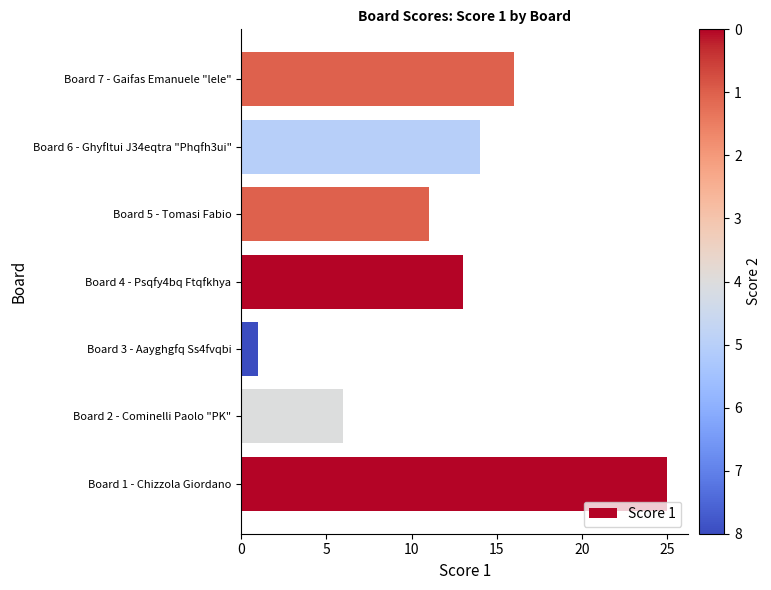

List the labels in order of value, smallest first.

Board 3 - Aayghgfq Ss4fvqbi, Board 2 - Cominelli Paolo "PK", Board 5 - Tomasi Fabio, Board 4 - Psqfy4bq Ftqfkhya, Board 6 - Ghyfltui J34eqtra "Phqfh3ui", Board 7 - Gaifas Emanuele "lele", Board 1 - Chizzola Giordano